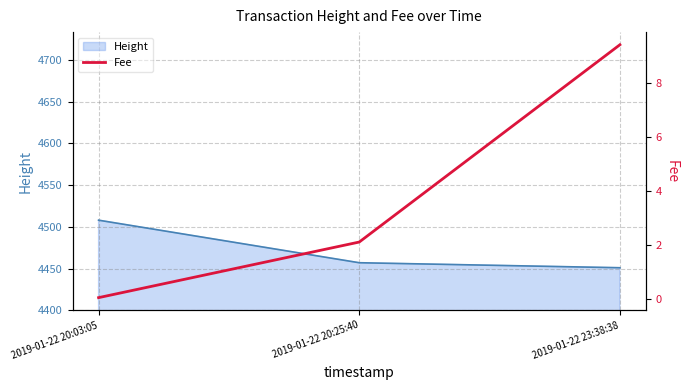

Which category has the highest value in the Height series?

2019-01-22 20:03:05